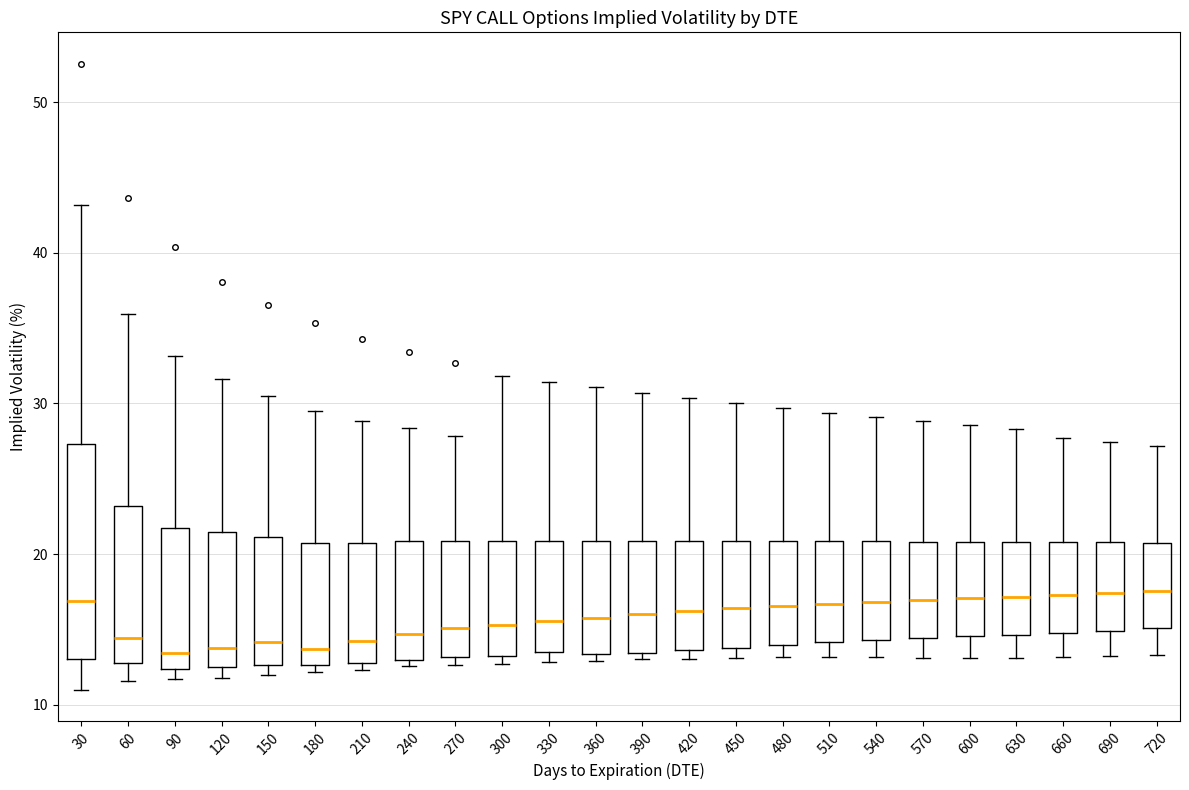

Reading left to right, read every box against the y-axis: the position of its median line, the range the box covers, and the ends of its whiskers. The values are not printed on the chart, so give them approximately, as read against the axis.

30: median 17, box 13 to 27, whiskers 11 to 43
60: median 14, box 13 to 23, whiskers 12 to 36
90: median 13, box 12 to 22, whiskers 12 (just below the box's lower edge) to 33
120: median 14, box 12 to 21, whiskers 12 (just below the box's lower edge) to 32
150: median 14, box 13 to 21, whiskers 12 to 30
180: median 14, box 13 to 21, whiskers 12 to 30
210: median 14, box 13 to 21, whiskers 12 to 29
240: median 15, box 13 to 21, whiskers 13 (just below the box's lower edge) to 28
270: median 15, box 13 to 21, whiskers 13 (just below the box's lower edge) to 28
300: median 15, box 13 to 21, whiskers 13 (just below the box's lower edge) to 32
330: median 16, box 13 to 21, whiskers 13 (just below the box's lower edge) to 31
360: median 16, box 13 to 21, whiskers 13 (just below the box's lower edge) to 31
390: median 16, box 13 to 21, whiskers 13 (just below the box's lower edge) to 31
420: median 16, box 14 to 21, whiskers 13 to 30
450: median 16, box 14 to 21, whiskers 13 to 30
480: median 17, box 14 to 21, whiskers 13 to 30
510: median 17, box 14 to 21, whiskers 13 to 29
540: median 17, box 14 to 21, whiskers 13 to 29
570: median 17, box 14 to 21, whiskers 13 to 29
600: median 17, box 15 to 21, whiskers 13 to 29
630: median 17, box 15 to 21, whiskers 13 to 28
660: median 17, box 15 to 21, whiskers 13 to 28
690: median 17, box 15 to 21, whiskers 13 to 27
720: median 18, box 15 to 21, whiskers 13 to 27